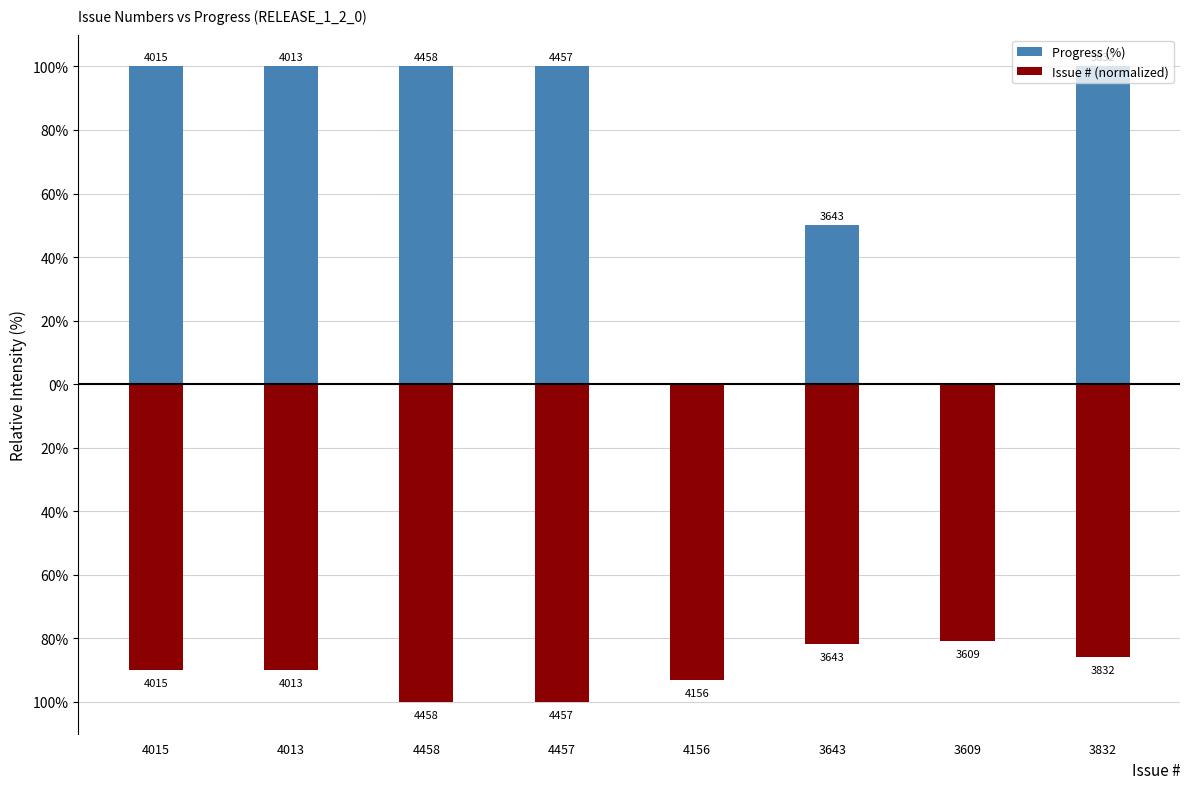

Does the chart contain stacked bars?

No